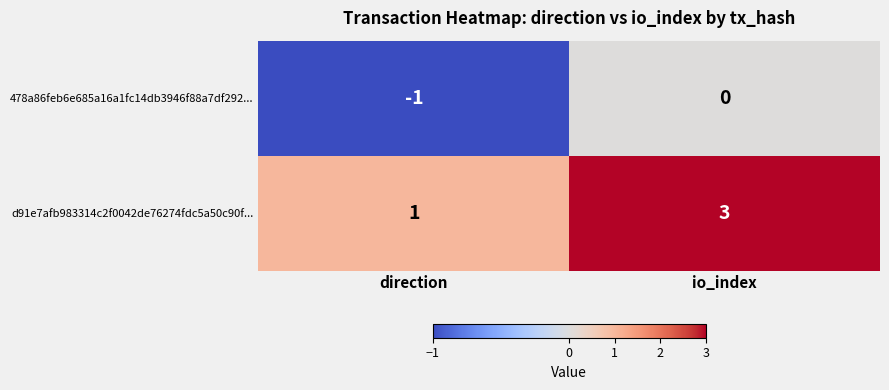

Where is d91e7afb983314c2f0042de76274fdc5a50c90f... nearest to the value 2?

direction